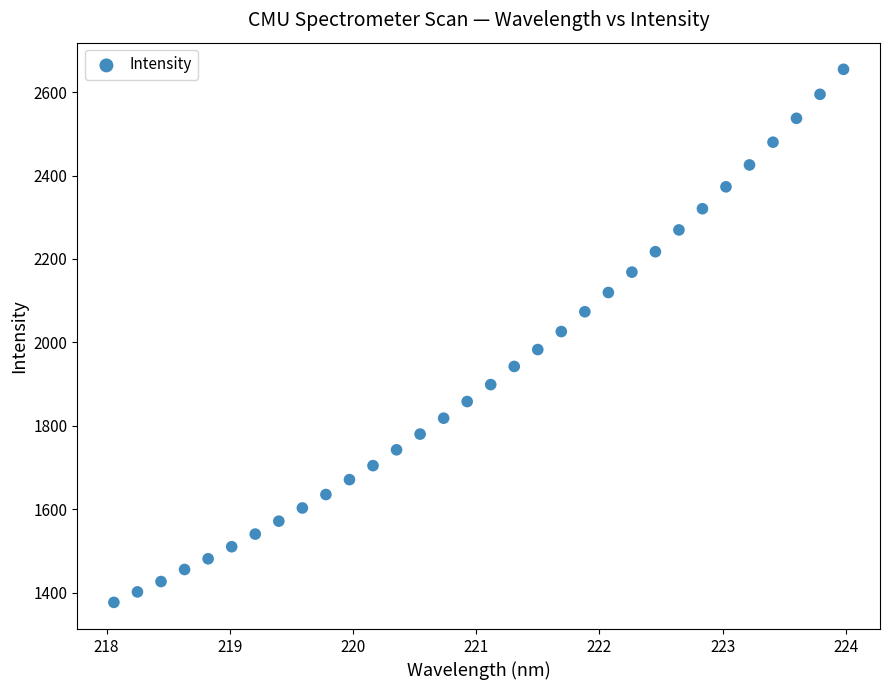

What is the range of Y values (max minus min)?

1277.8